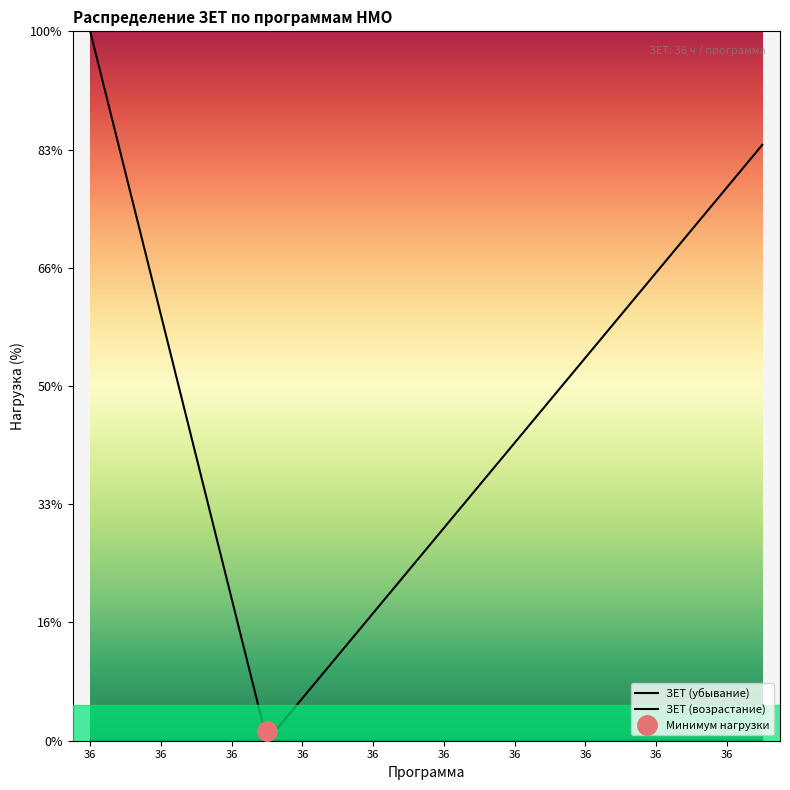

True or false: ЗЕТ (убывание) has more than 1 interior local peaks.

False